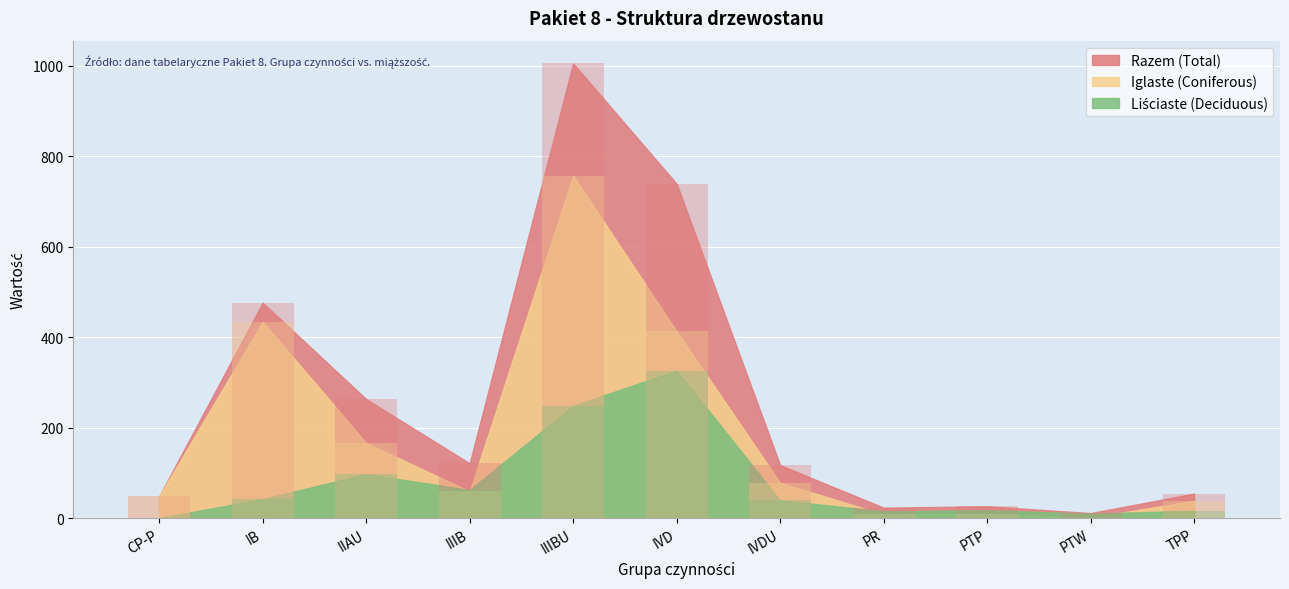

How many values in the Iglaste (Coniferous) series are below 59?

5